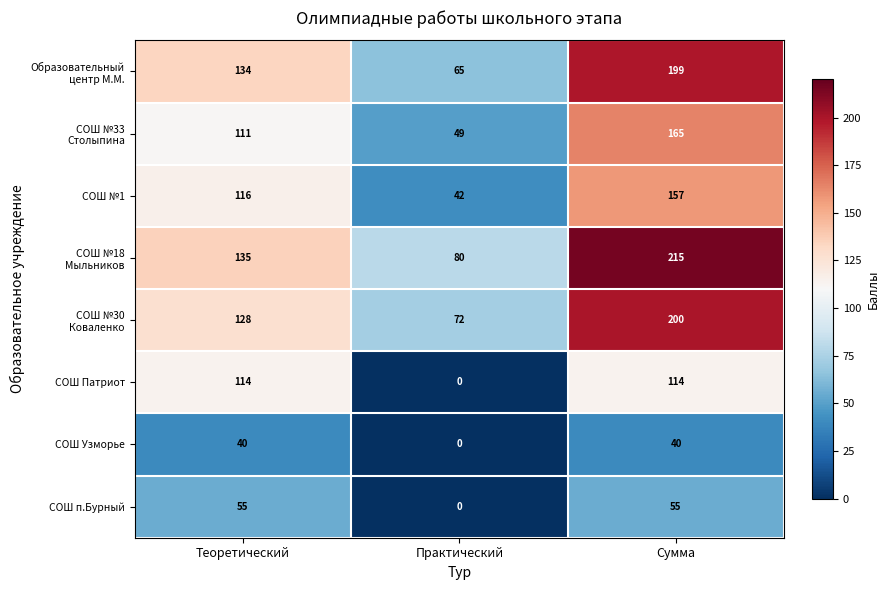

What is the approximate value of СОШ Узморье at Сумма, to the nearest 10?

40